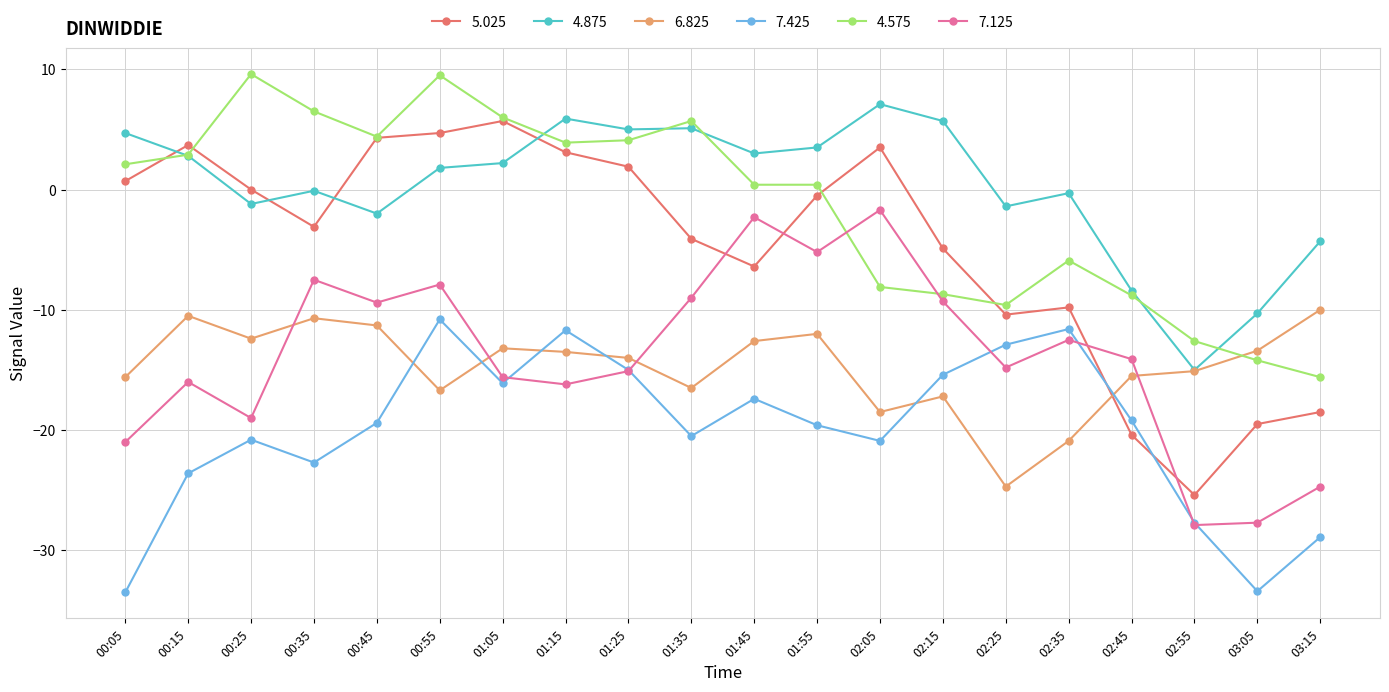

Count the number of data series in this chart.

6